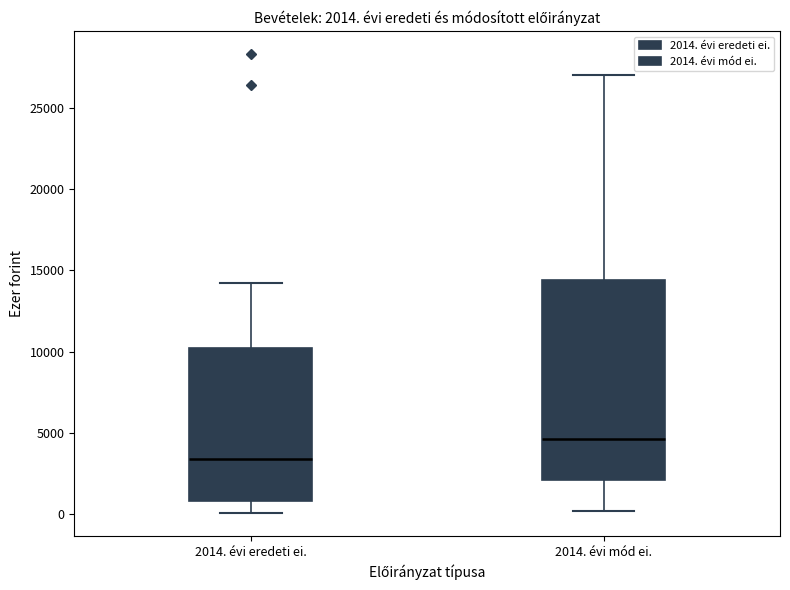

Which box is the tallest, from its lower edge to its upper edge?

2014. évi mód ei.